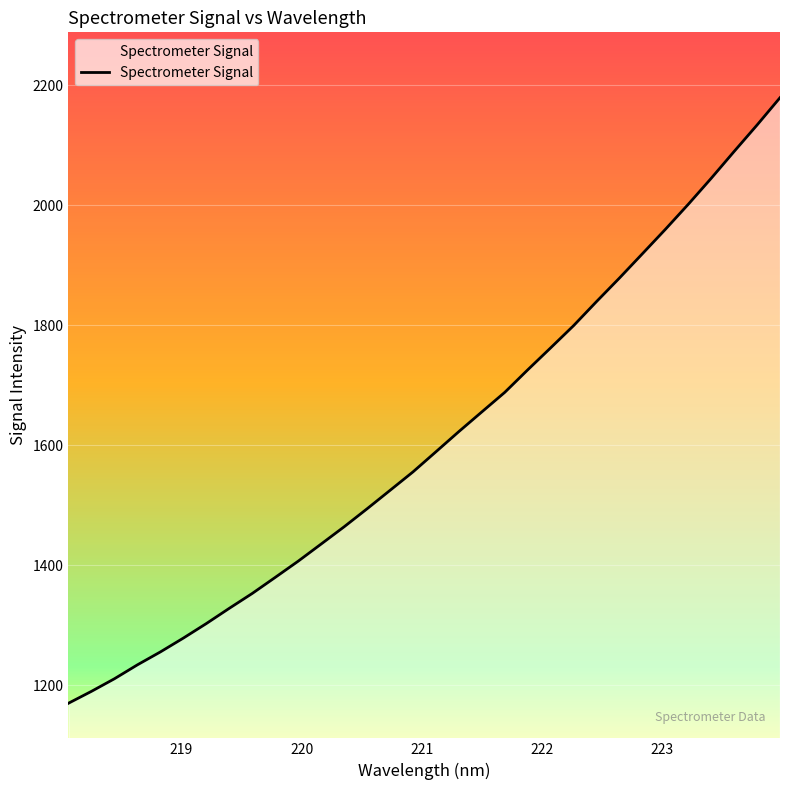

How many lines are shown in the chart?

1